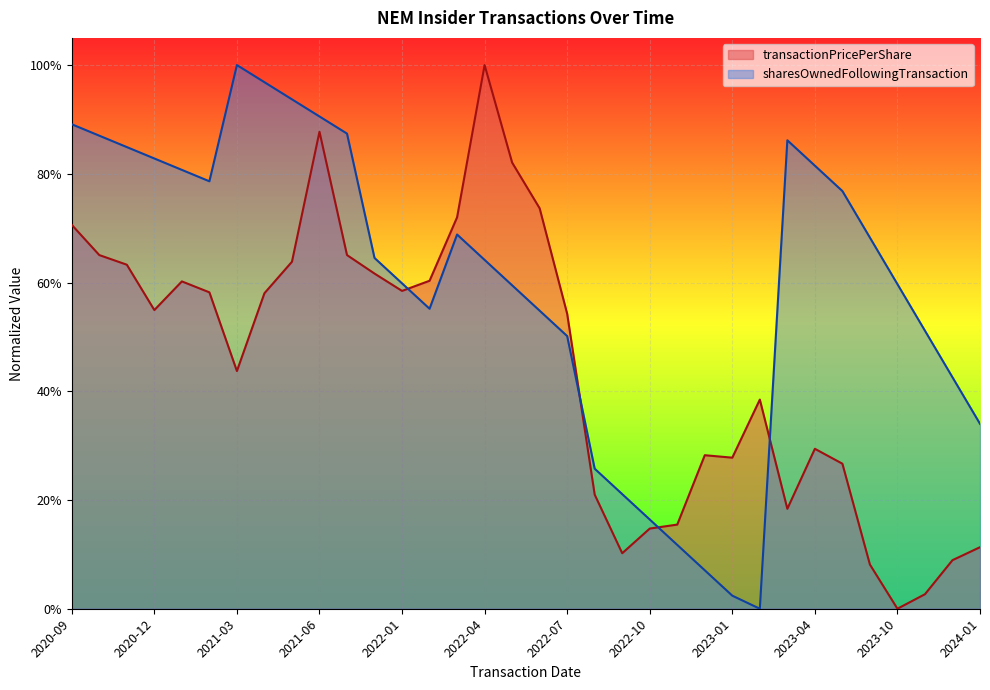

What is the sum of all sharesOwnedFollowingTransaction values?

20.3